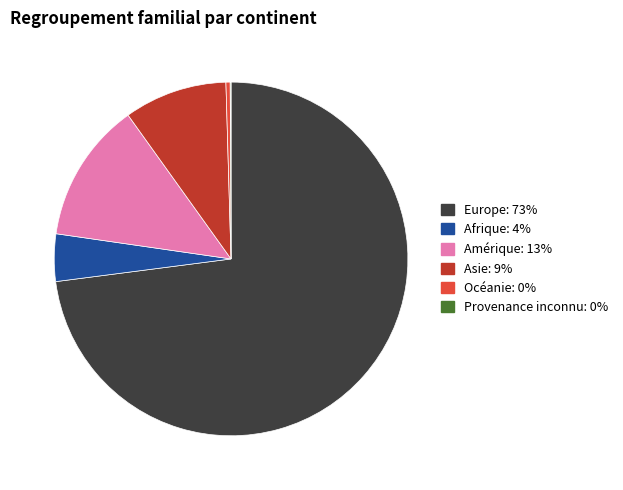

Is there a majority slice in this chart?

Yes